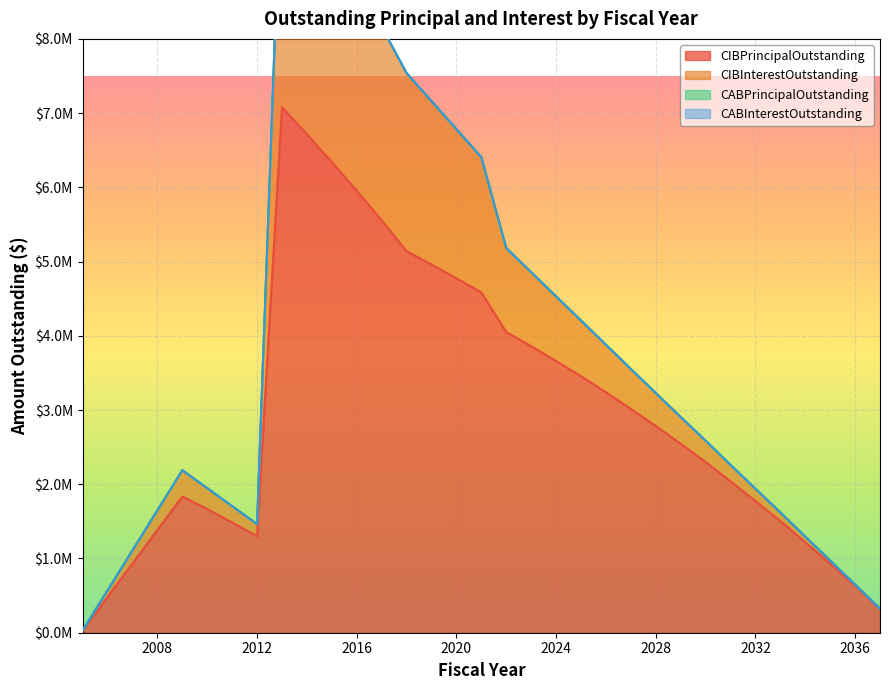

Where is the first local maximum for CIBPrincipalOutstanding?

2009